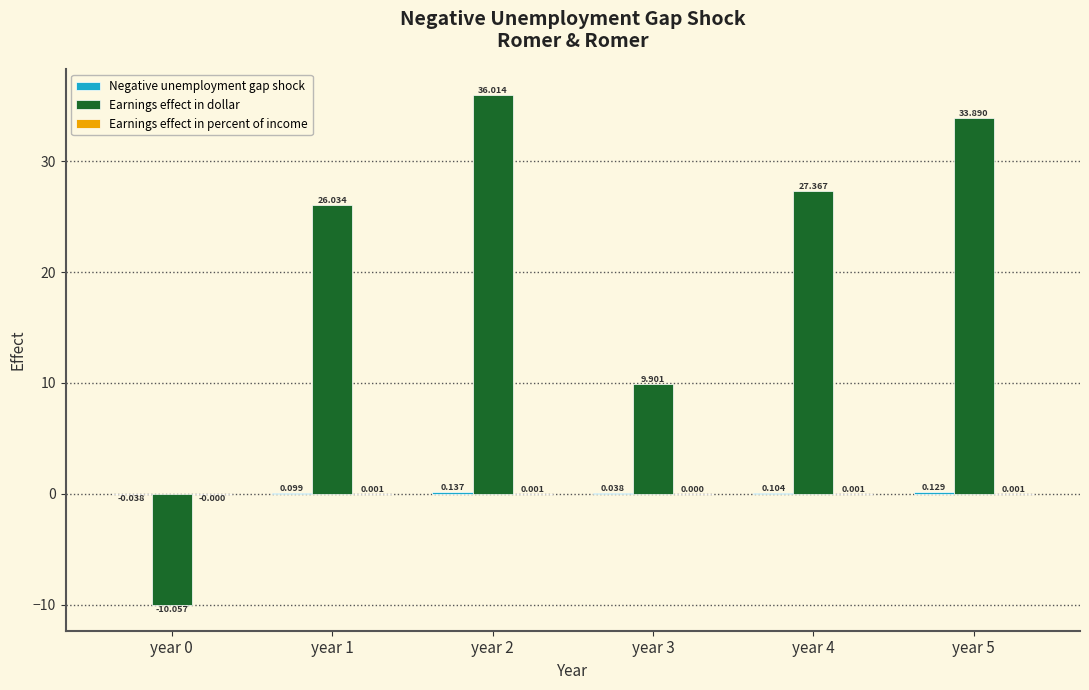

Which series has the largest total across all categories?

Earnings effect in dollar